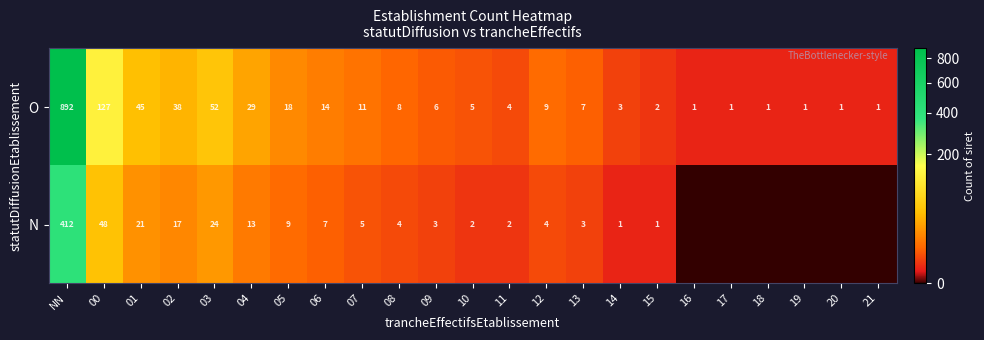

Between 11 and 12, which series saw the biggest shift?

O